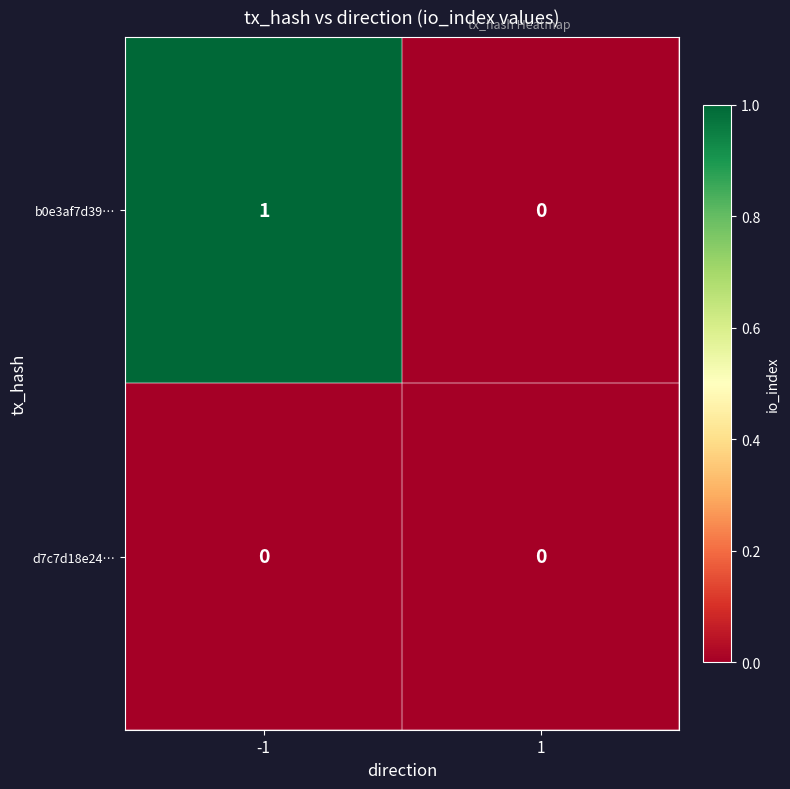

Is it true that d7c7d18e24… equals 0 at 1?

True